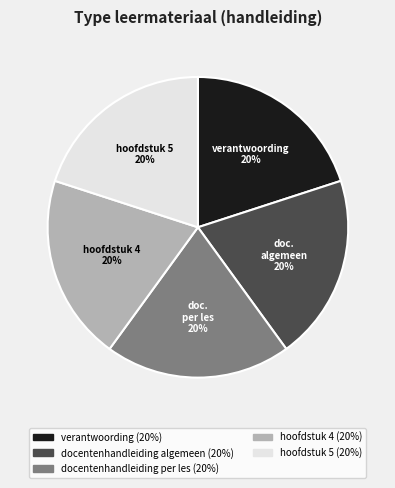

Does any single category account for the majority?

No